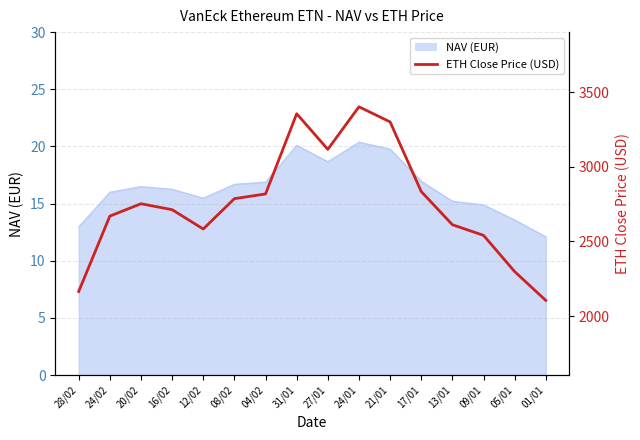

Rank the categories by value from highest to lowest.

24/01, 31/01, 21/01, 27/01, 17/01, 04/02, 08/02, 20/02, 16/02, 24/02, 13/01, 12/02, 09/01, 05/01, 28/02, 01/01